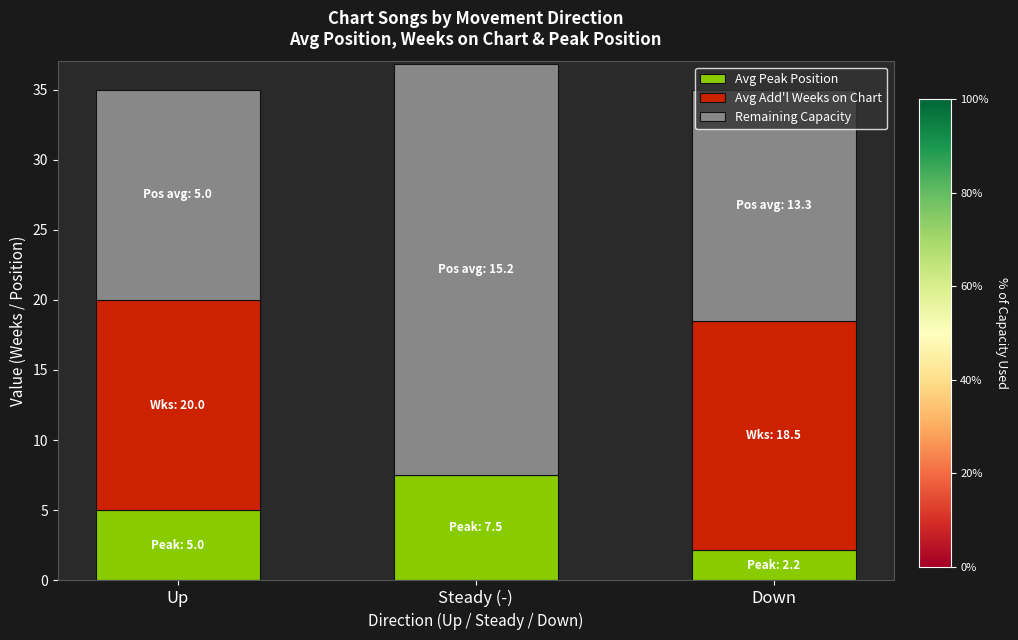

What is the total value across all series at Down?

35.0